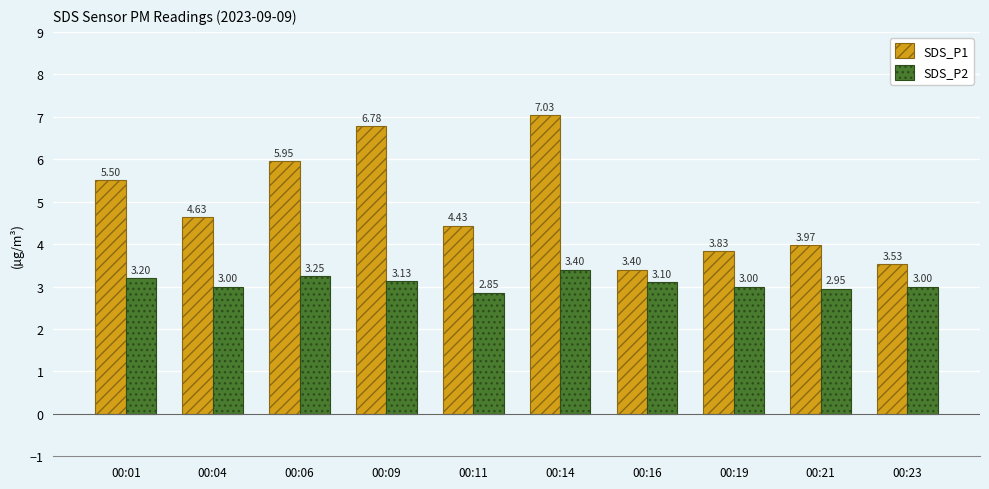

The SDS_P2 series shows 1.0 at 00:01. True or false?

False